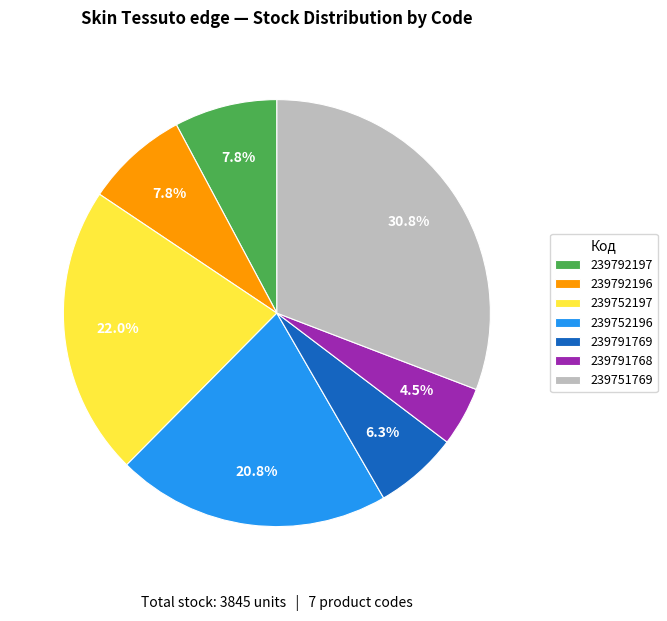

Count the number of slices in the pie.

7